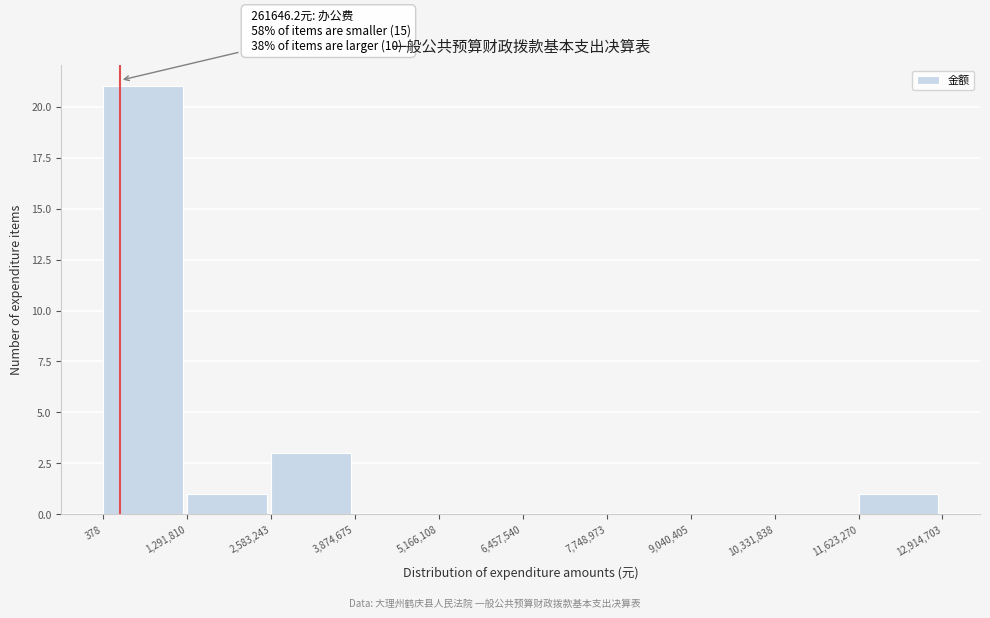

Which range on the x-axis has the tallest bar?

378 to 1,291,810